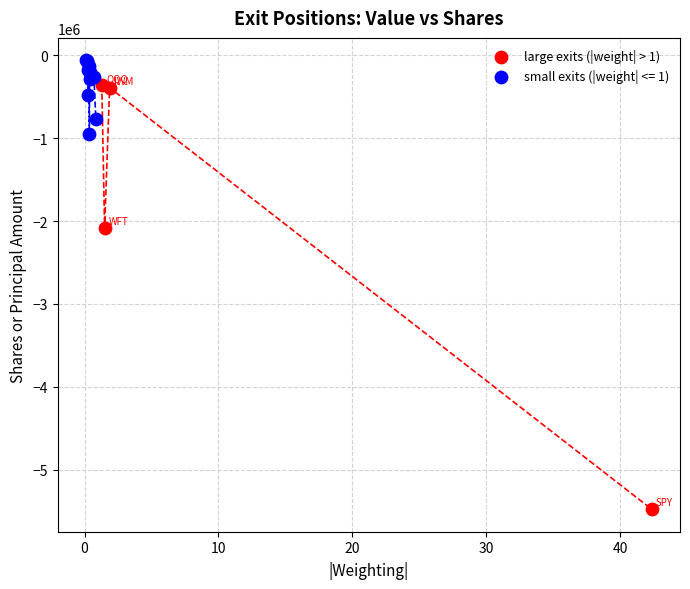

Which series has the widest spread of Y values?

large exits (|weight| > 1)